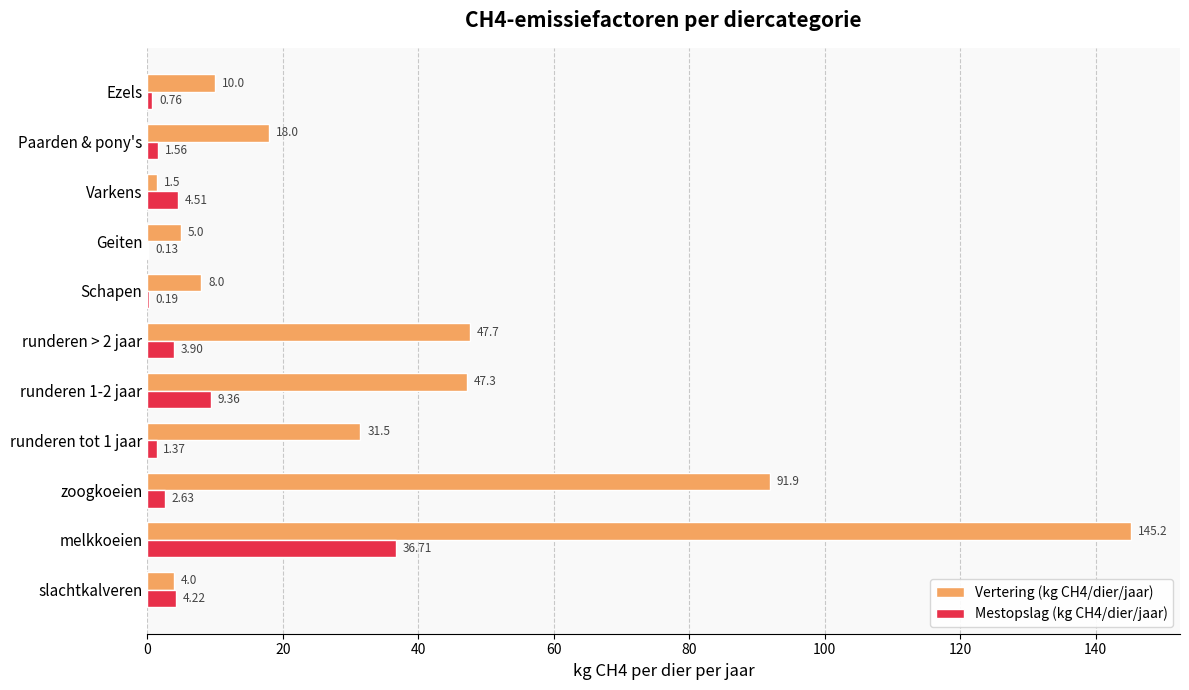

Which label corresponds to the largest value in the chart?

melkkoeien